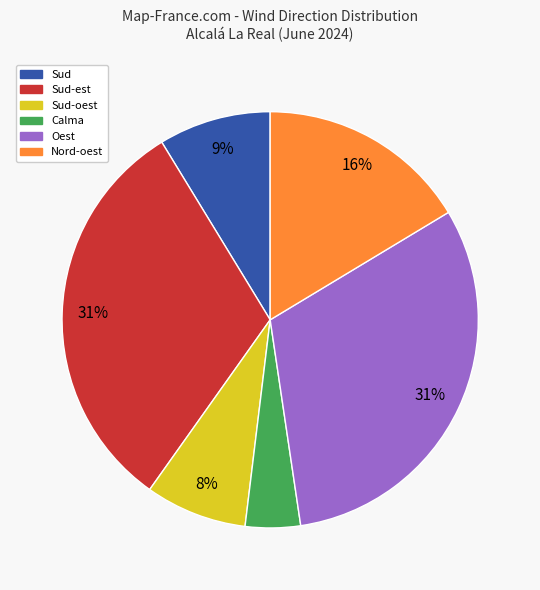

Does Sud-est account for over 50% of the chart?

No